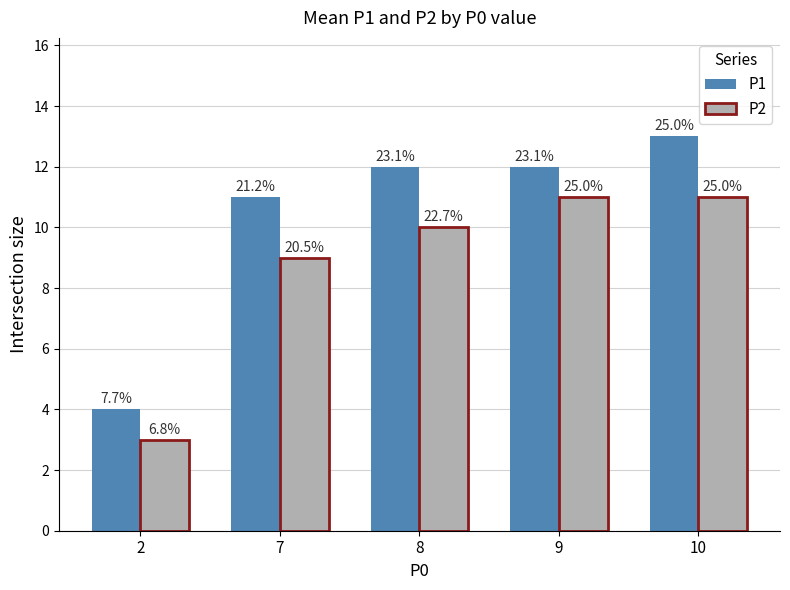

What are all the series names shown in the legend?

P1, P2